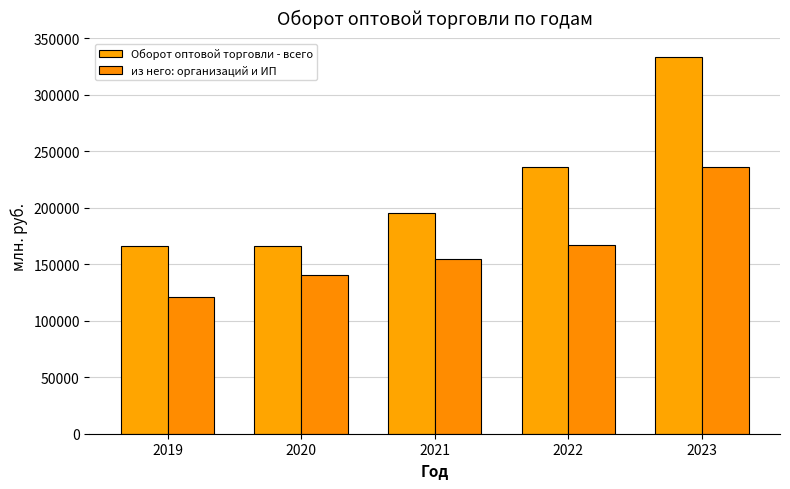

Reading left to right, extract all data points from this chart.

Оборот оптовой торговли - всего: 2019=166234.2	2020=166430.7	2021=195189.3	2022=235836.2	2023=333342.0
из него: организаций и ИП: 2019=121082.4	2020=140072.1	2021=155005.7	2022=166783.8	2023=235819.8